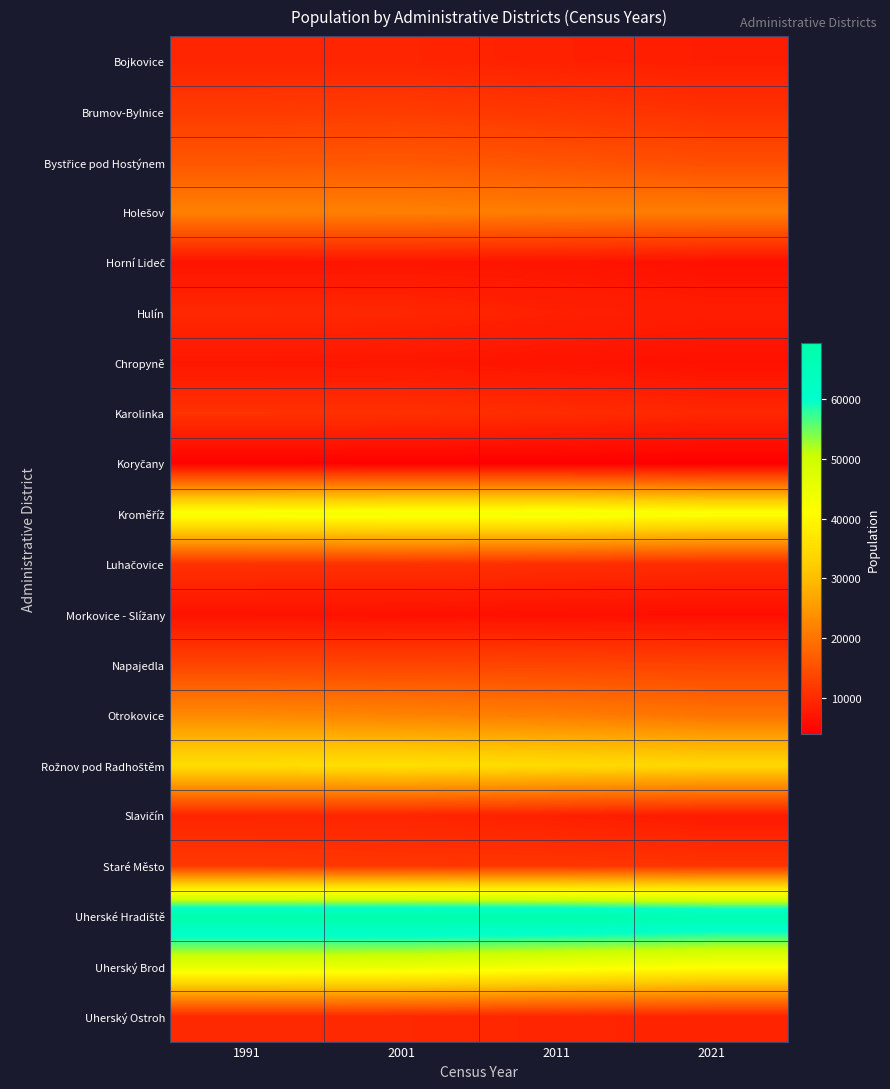

Between 2011 and 2021, which is larger?

2011